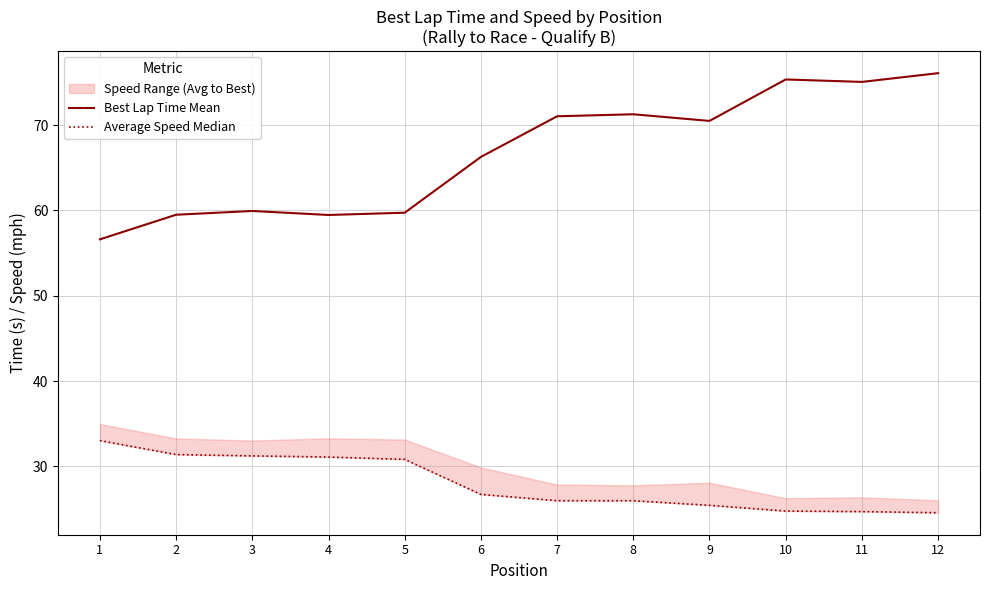

Reading right to left, list all the values displayed in this chart.

Best Lap Time Mean: 76.1	75.1	75.4	70.5	71.3	71.0	66.3	59.7	59.5	59.9	59.5	56.6
Average Speed Median: 24.6	24.7	24.8	25.4	26.0	26.0	26.7	30.8	31.1	31.2	31.4	33.0